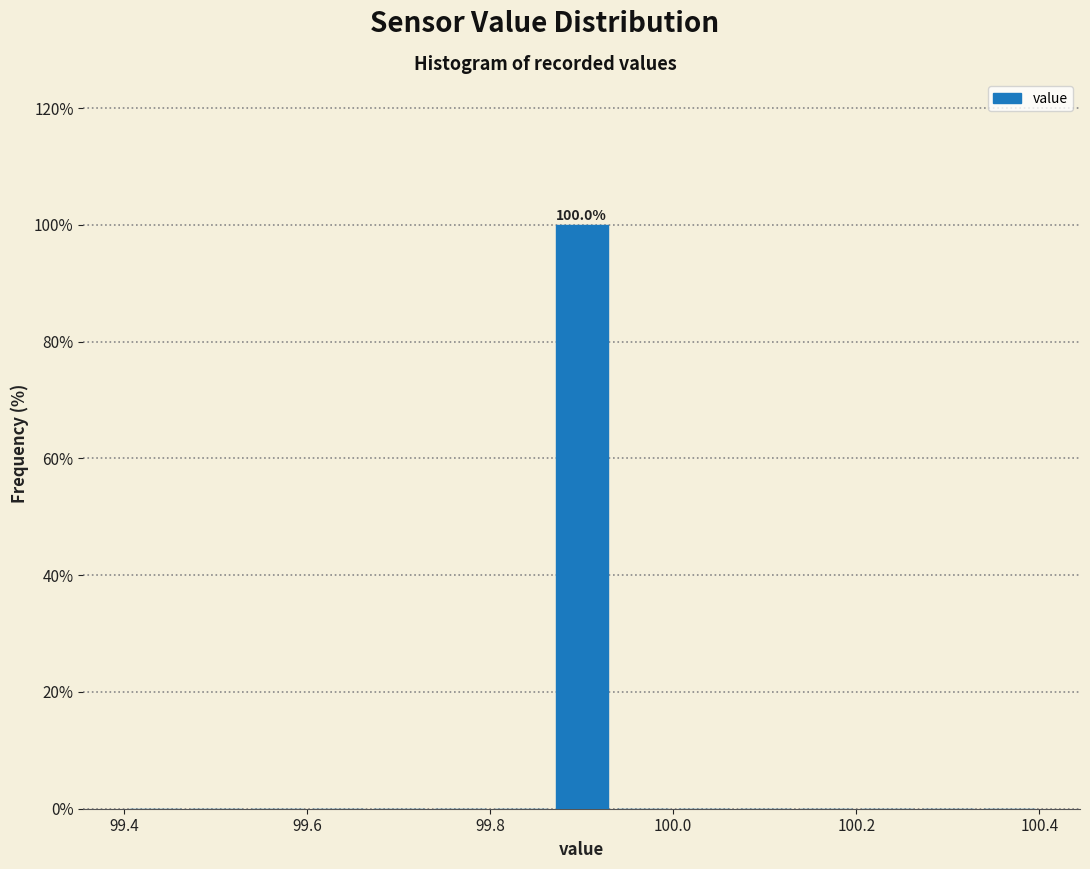

Read against the x-axis, roughly where is the centre of the tallest bar?

99.90